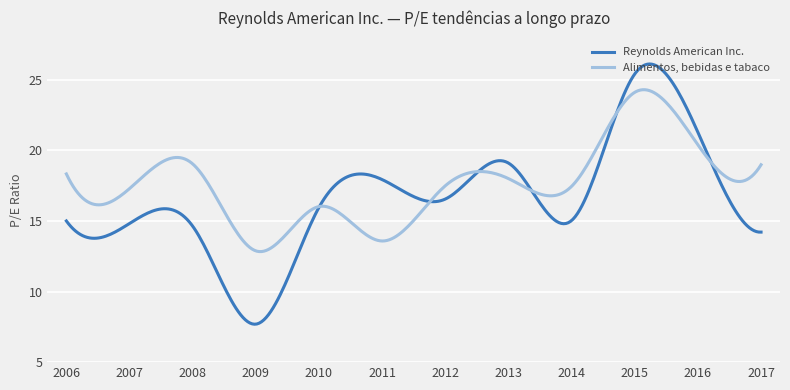

What is the highest value of the Alimentos, bebidas e tabaco series?

24.3